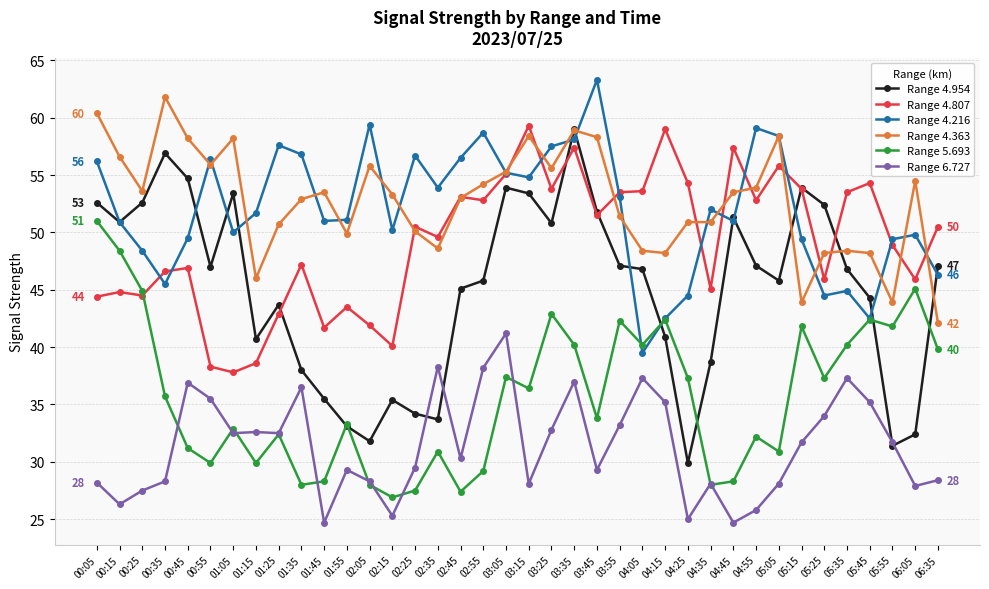

Is the value of Range 6.727 at 01:25 greater than the value of Range 4.807 at 00:45?

No